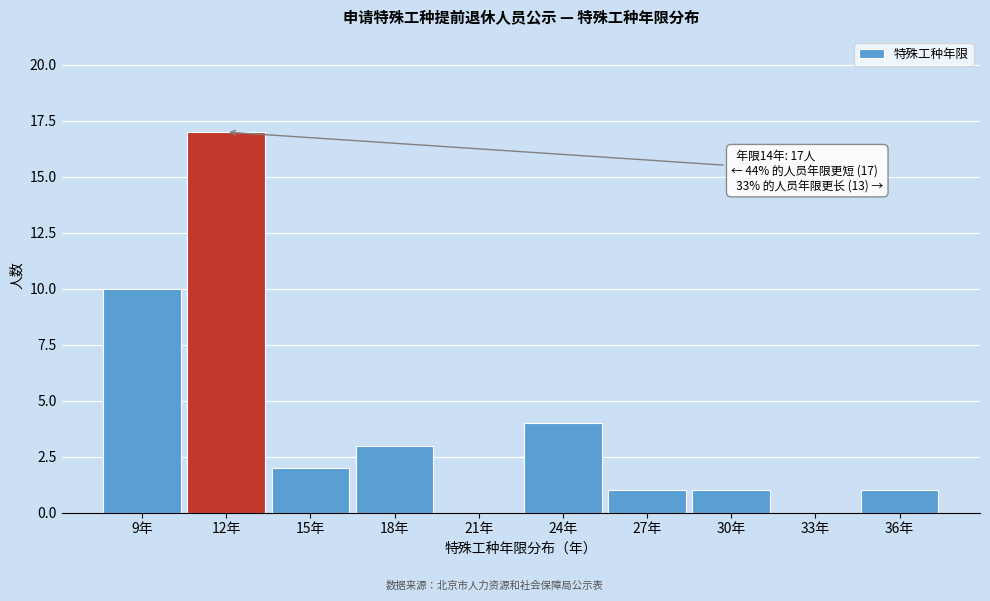

Reading left to right, extract all data points from this chart.

9年=10	12年=17	15年=2	18年=3	21年=0	24年=4	27年=1	30年=1	33年=0	36年=1